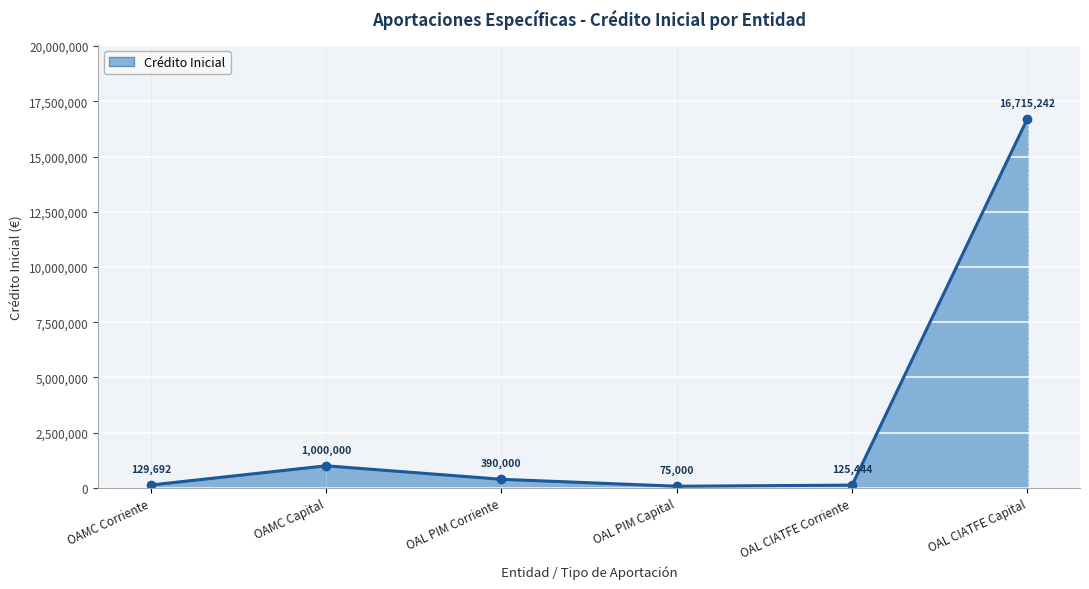

Is it true that the value at OAMC Capital is 1664297.7?

False